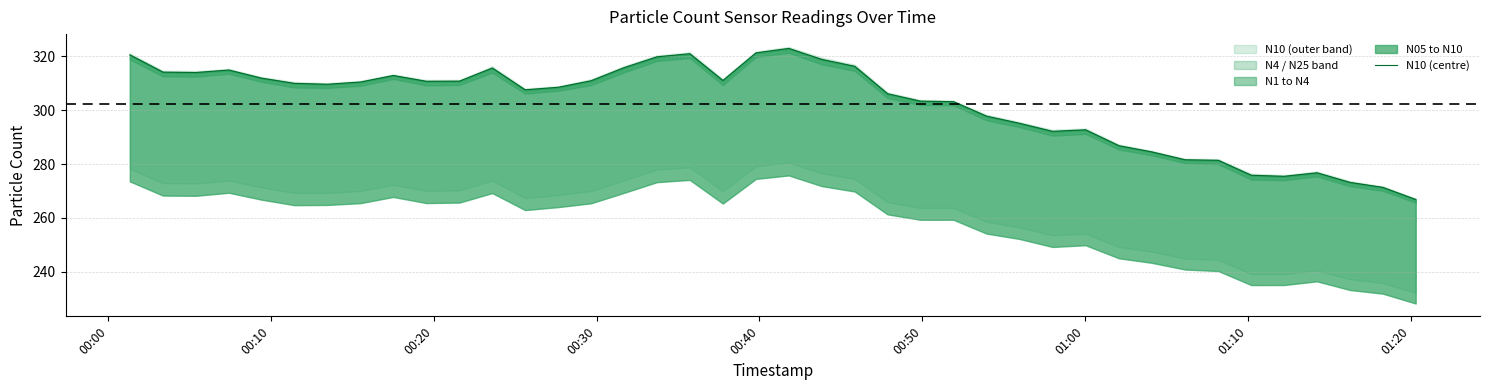

How many lines are shown in the chart?

1